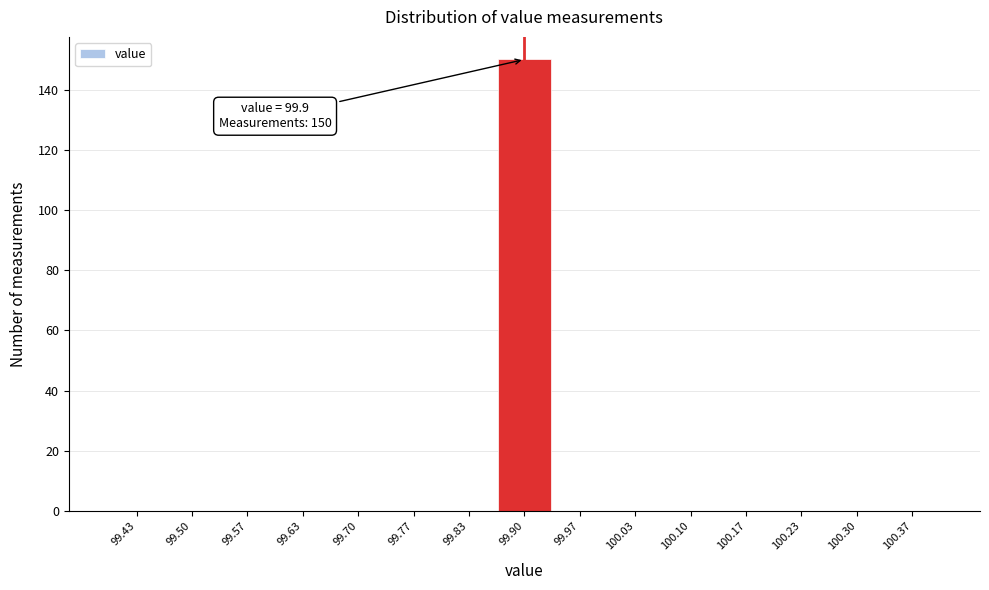

Over which range of the x-axis is the bar tallest?

99.87 to 99.93